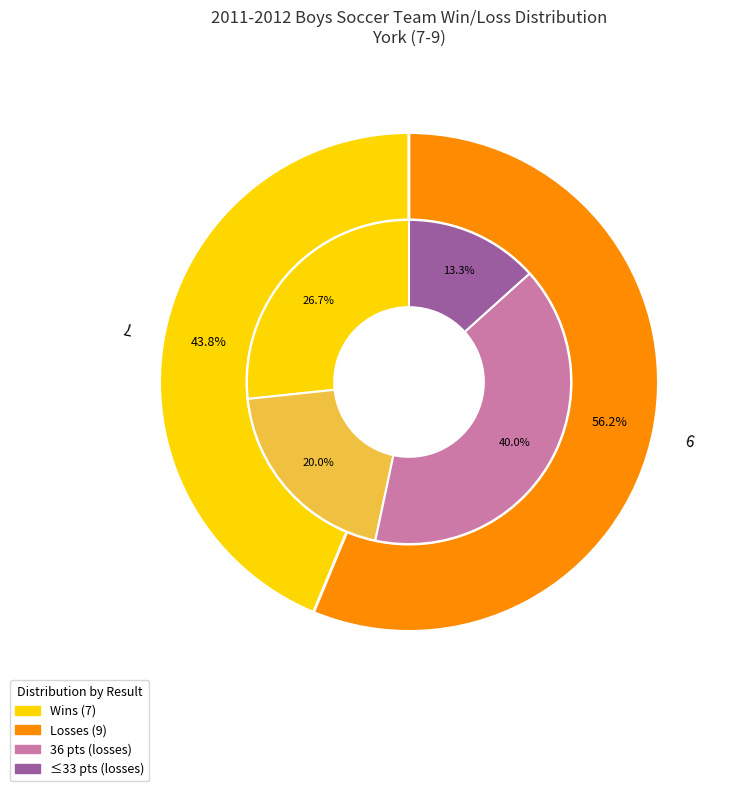

Which series changed the most between 0 and 1?

Losses